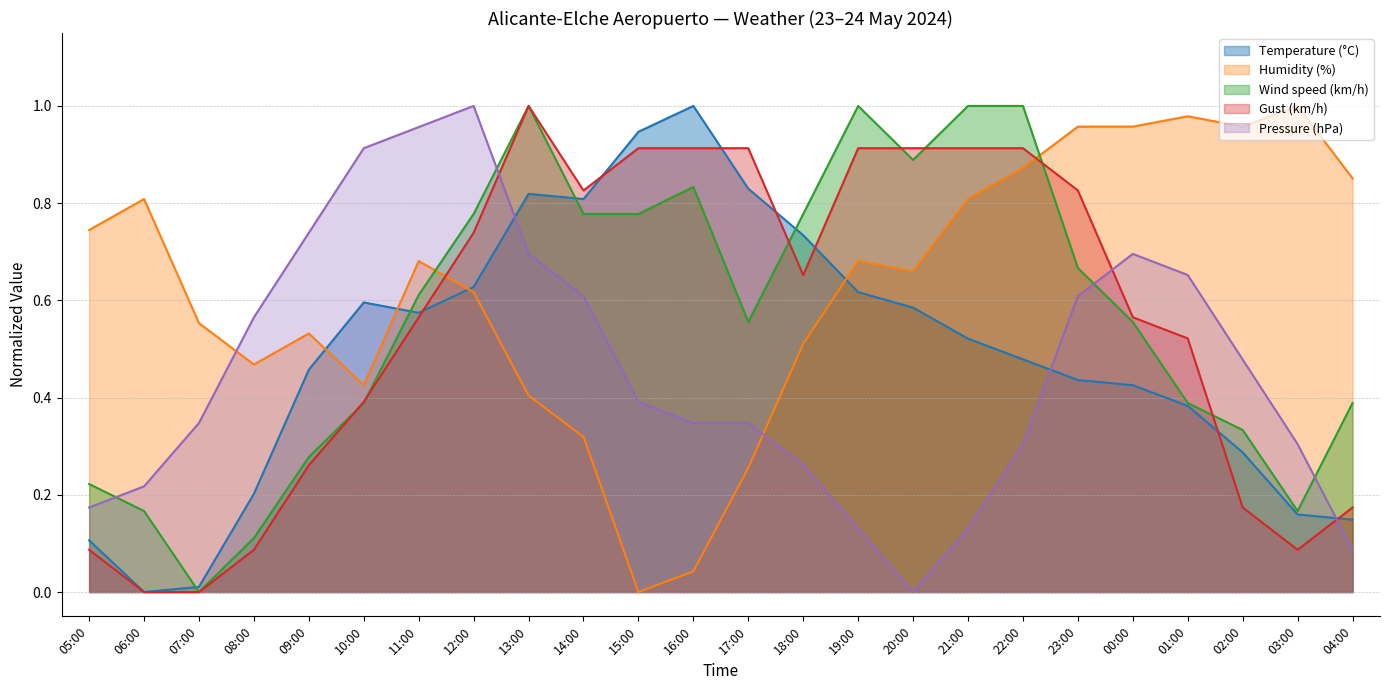

What is the difference between the highest and lowest values at 12:00?

0.4